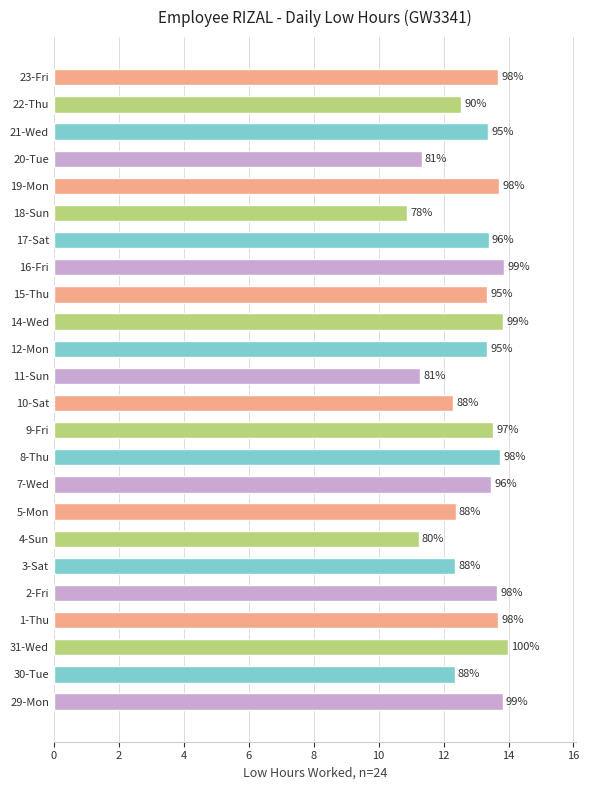

What is the difference between the maximum and second lowest values?

2.8